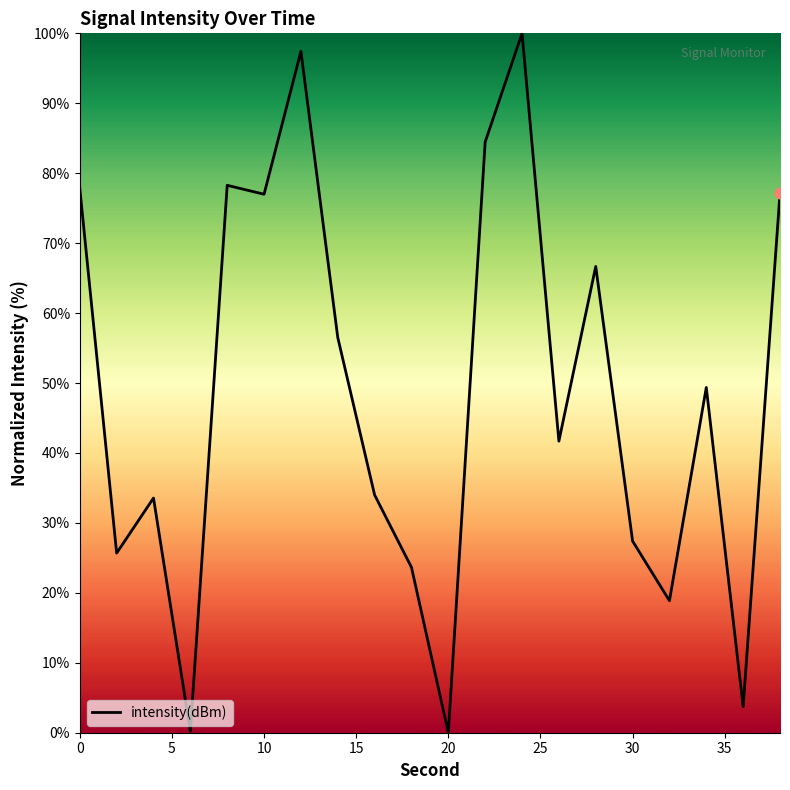

What is the difference between the maximum and minimum values?

100.0